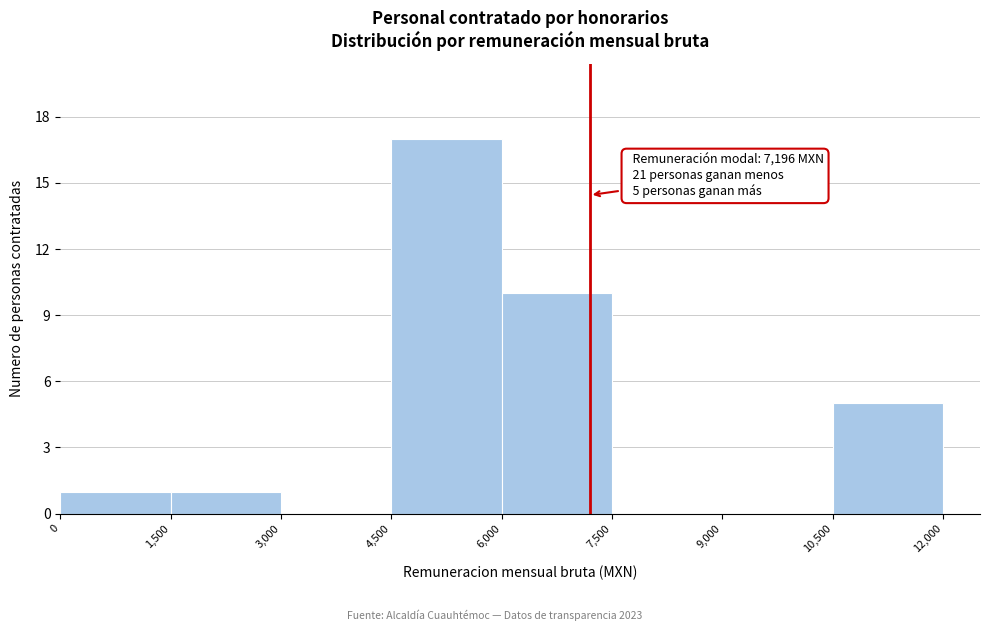

Over which range of the x-axis is the bar tallest?

4,500 to 6,000